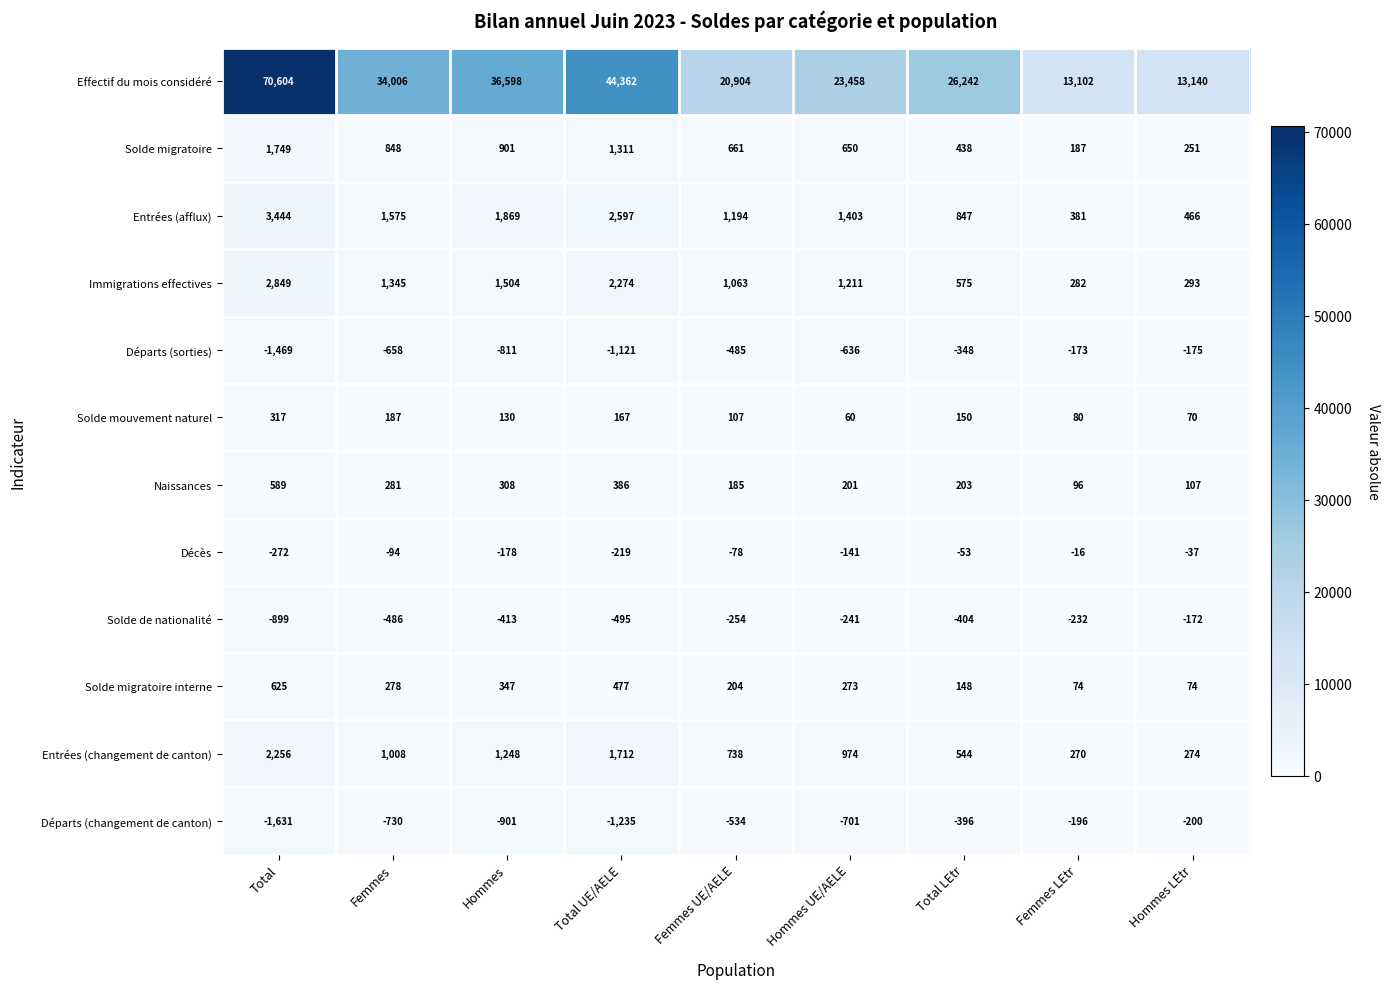

Which series has the largest range (max minus min)?

Effectif du mois considéré